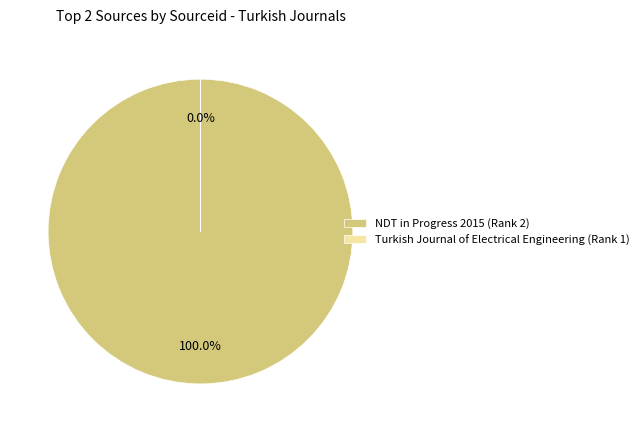

Is there a majority slice in this chart?

Yes